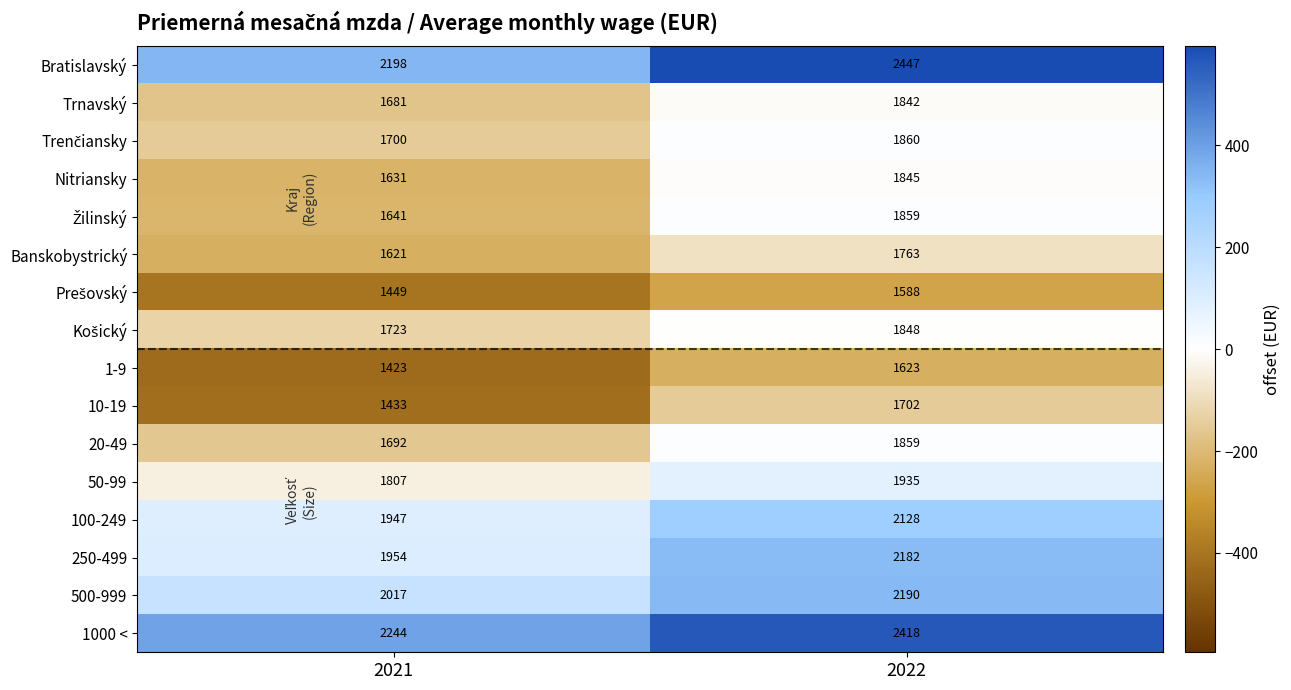

Which series changed the most between 2021 and 2022?

10-19